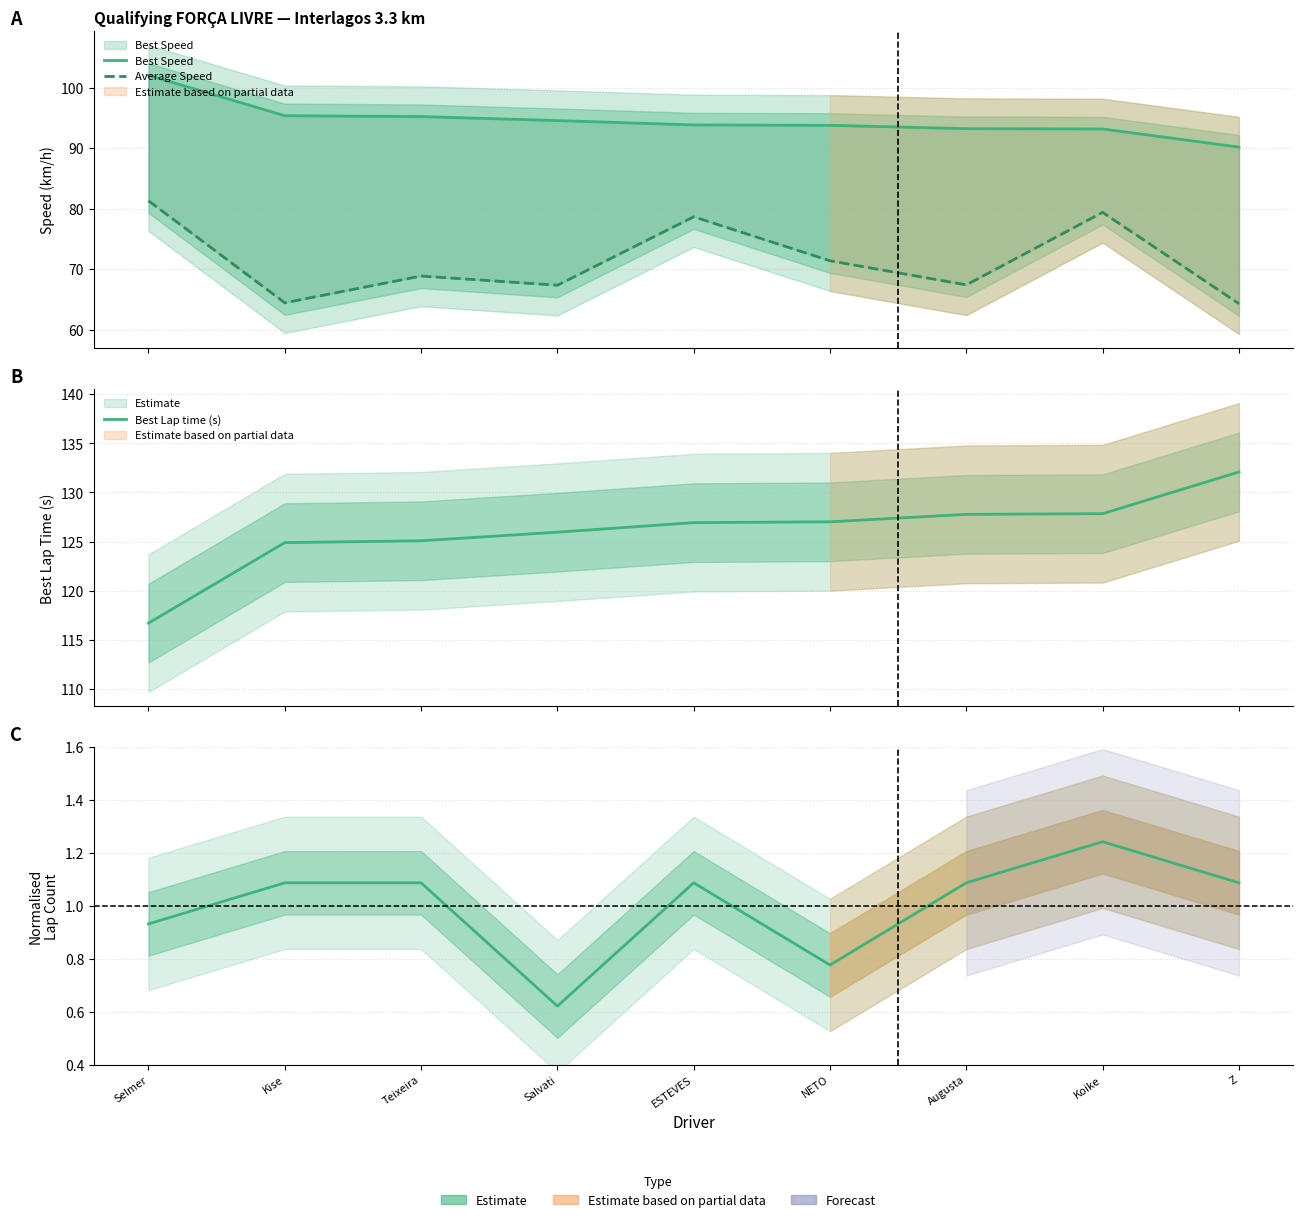

Reading left to right, what are all the values shown in this chart?

Best Speed: Selmer=102.1	Kise=95.4	Teixeira=95.2	Salvati=94.6	ESTEVES=93.8	NETO=93.8	Augusta=93.2	Koike=93.2	Z=90.2
Average Speed: Selmer=81.3	Kise=64.4	Teixeira=68.9	Salvati=67.3	ESTEVES=78.7	NETO=71.4	Augusta=67.4	Koike=79.4	Z=64.3
Best Lap time (s): Selmer=116.7	Kise=124.9	Teixeira=125.1	Salvati=126.0	ESTEVES=126.9	NETO=127.0	Augusta=127.8	Koike=127.8	Z=132.1
Normalised Laps: Selmer=0.9	Kise=1.1	Teixeira=1.1	Salvati=0.6	ESTEVES=1.1	NETO=0.8	Augusta=1.1	Koike=1.2	Z=1.1